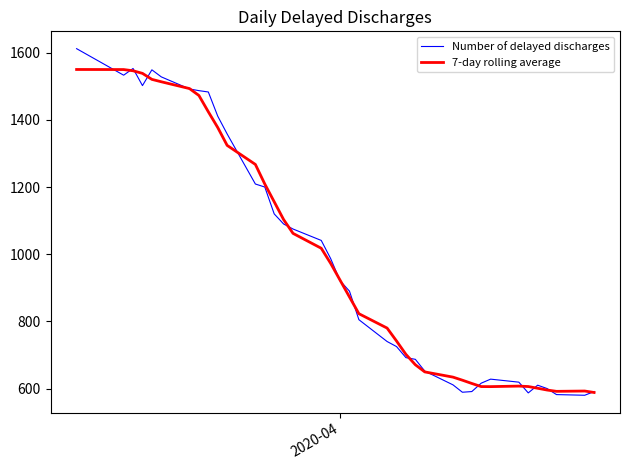

What are all the series names shown in the legend?

Number of delayed discharges, 7-day rolling average